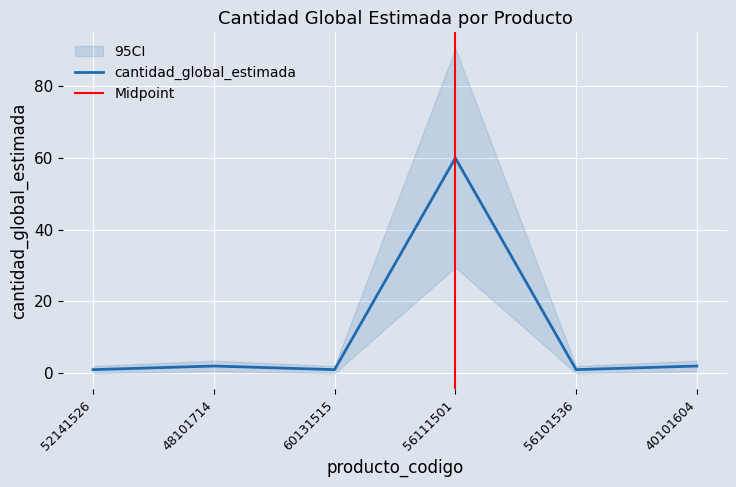

At which label does the data first exceed 2?

56111501